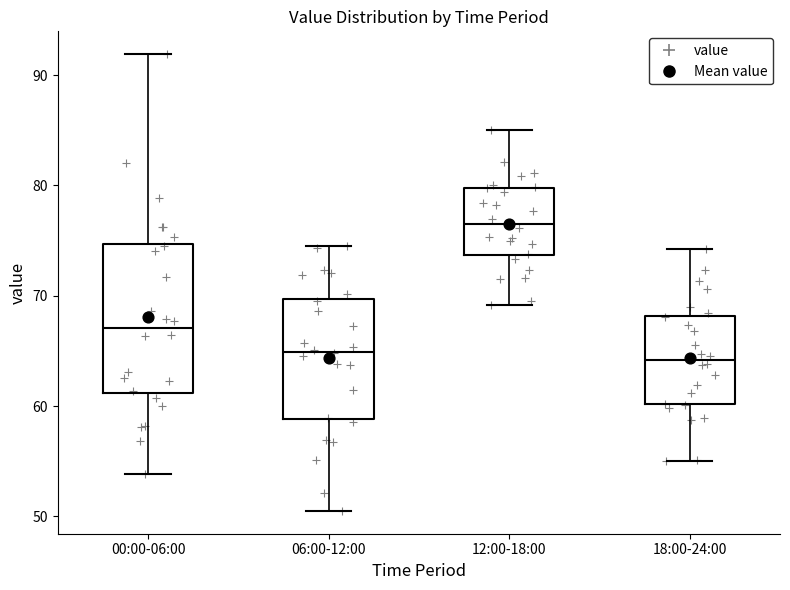

Reading left to right, read every box against the y-axis: the position of its median line, the range the box covers, and the ends of its whiskers. The values are not printed on the chart, so give them approximately, as read against the axis.

00:00-06:00: median 67, box 61 to 75, whiskers 54 to 92
06:00-12:00: median 65, box 59 to 70, whiskers 51 to 74
12:00-18:00: median 77, box 74 to 80, whiskers 69 to 85
18:00-24:00: median 64, box 60 to 68, whiskers 55 to 74